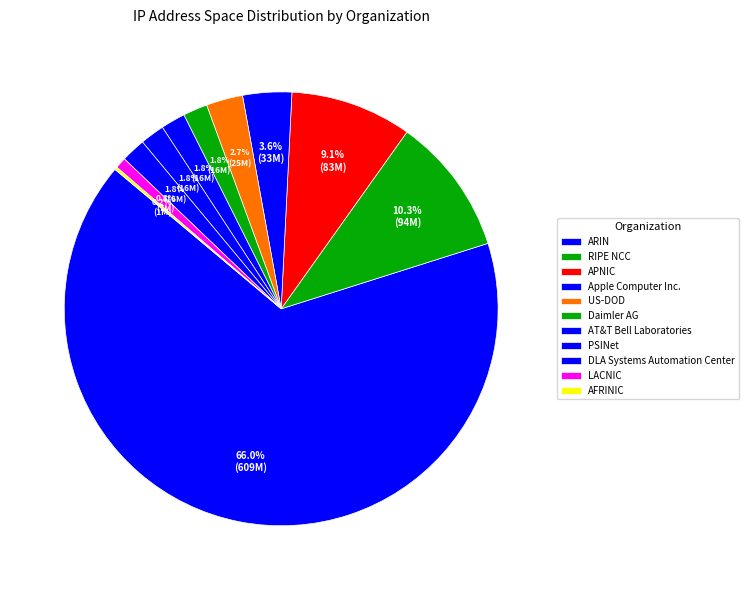

To the nearest percent, what is the average slice percentage?

9%